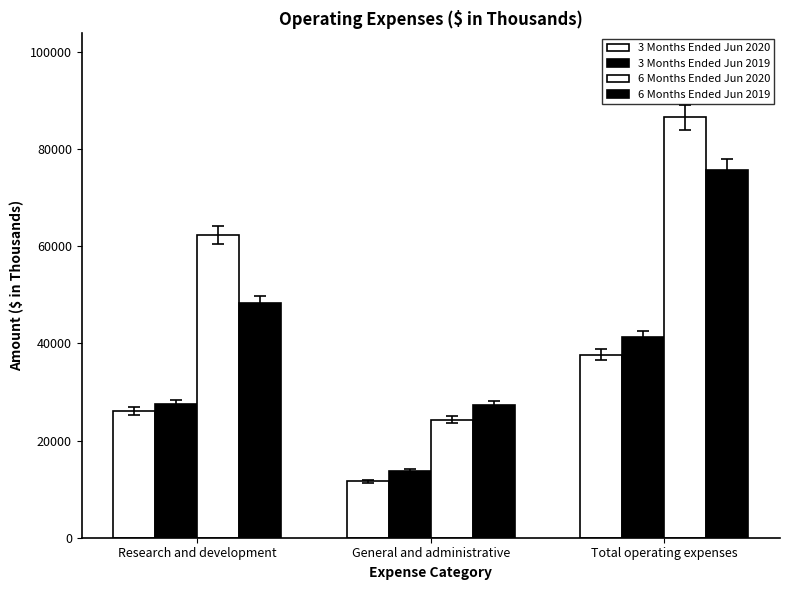

What is the minimum value shown in the chart?

11601